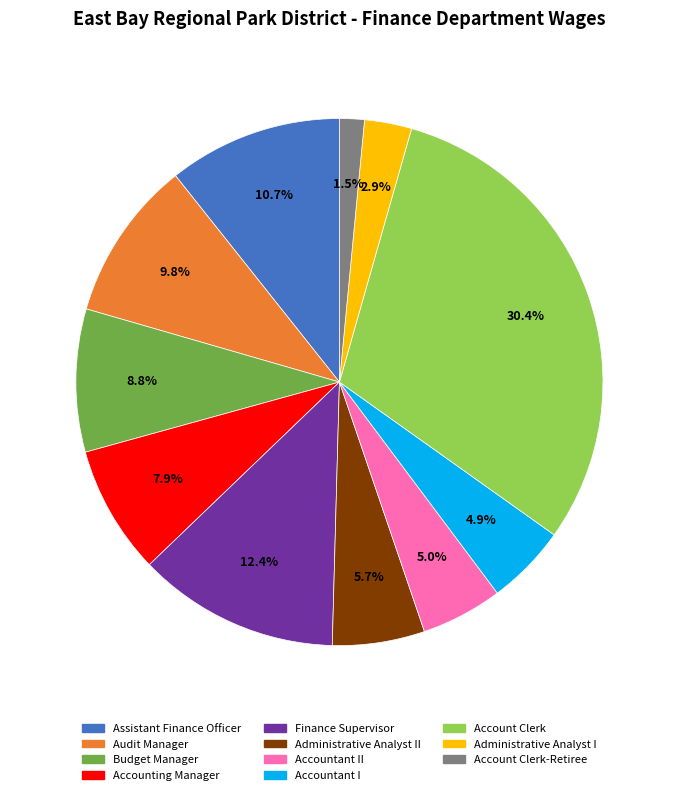

Does any single category account for the majority?

No